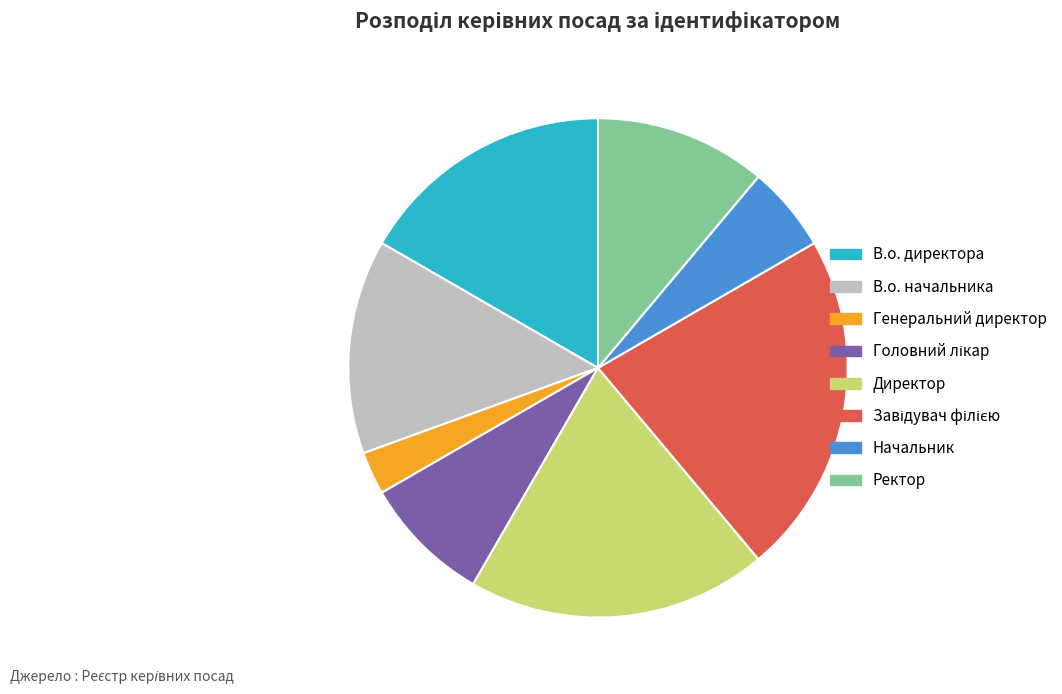

True or false: Директор accounts for 19% of the total.

True